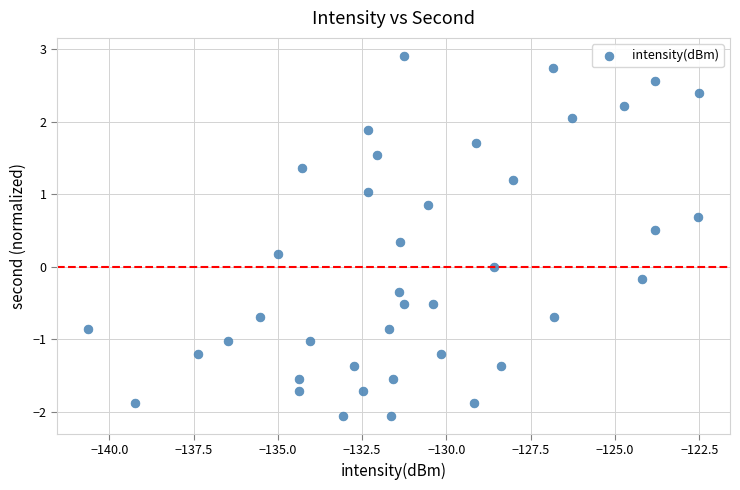

What is the range of X values (max minus min)?

18.1